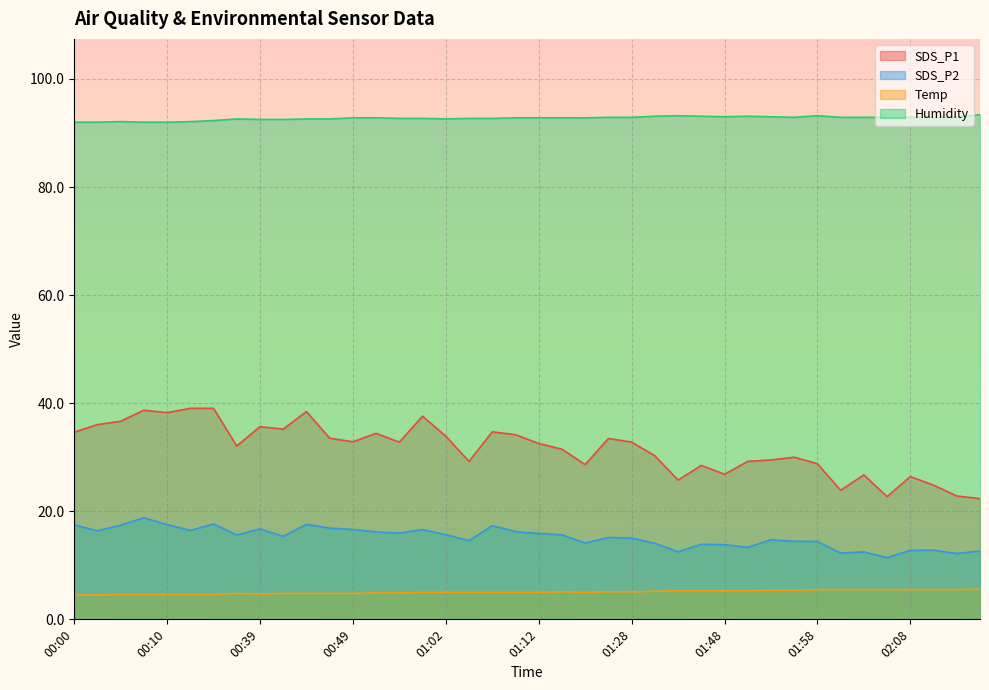

Which category has the lowest value in the Temp series?

00:00